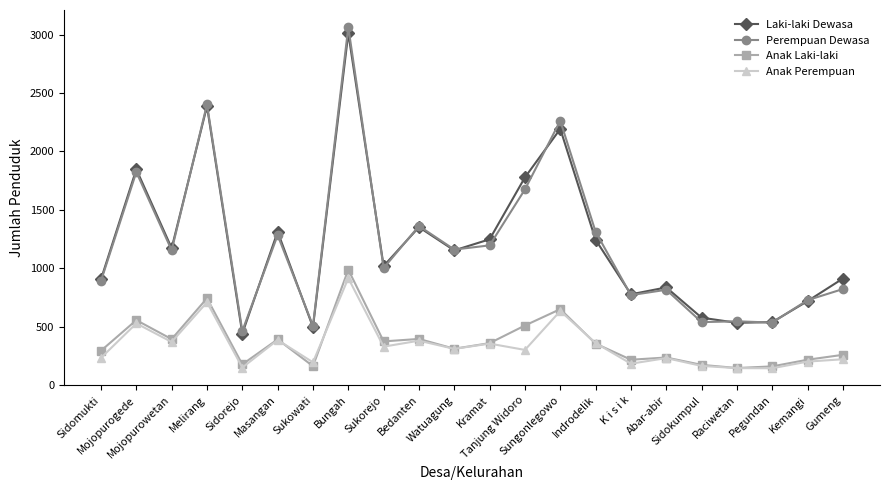

Rank the series by their maximum value, from lowest to highest.

Anak Perempuan, Anak Laki-laki, Laki-laki Dewasa, Perempuan Dewasa